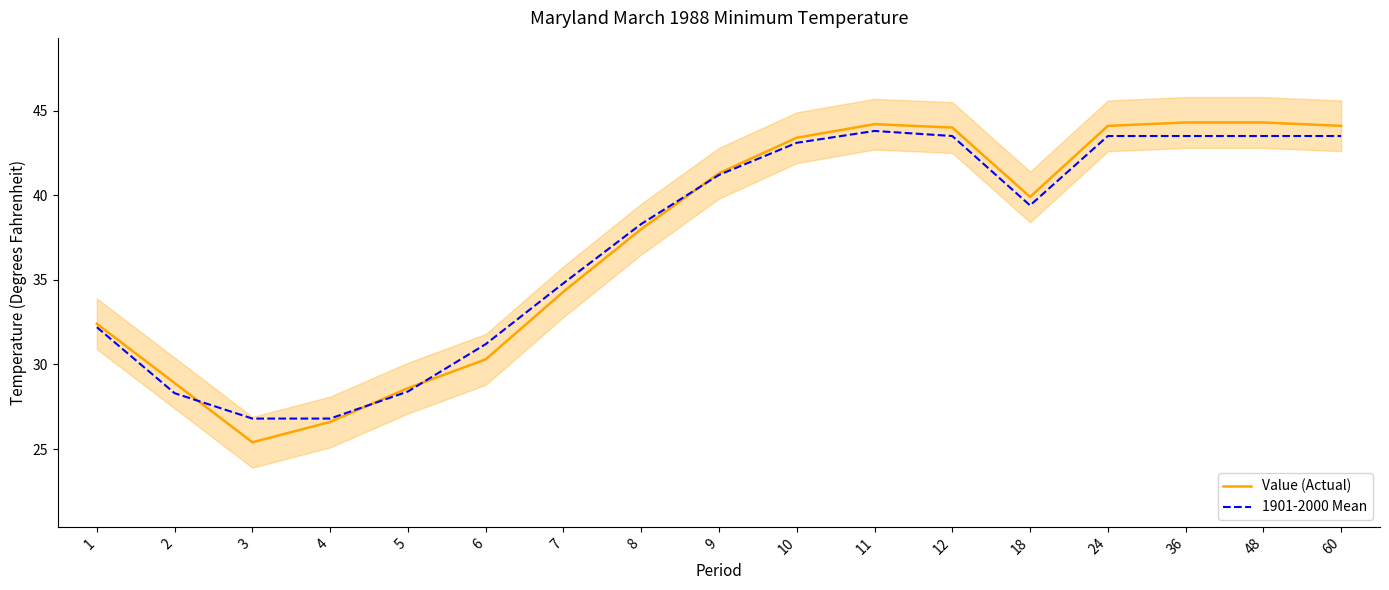

Reading right to left, list all the values displayed in this chart.

Value (Actual): 60=44.1	48=44.3	36=44.3	24=44.1	18=39.9	12=44.0	11=44.2	10=43.4	9=41.3	8=38.0	7=34.3	6=30.3	5=28.6	4=26.6	3=25.4	2=28.9	1=32.4
1901-2000 Mean: 60=43.5	48=43.5	36=43.5	24=43.5	18=39.4	12=43.5	11=43.8	10=43.1	9=41.2	8=38.3	7=34.8	6=31.2	5=28.4	4=26.8	3=26.8	2=28.3	1=32.2